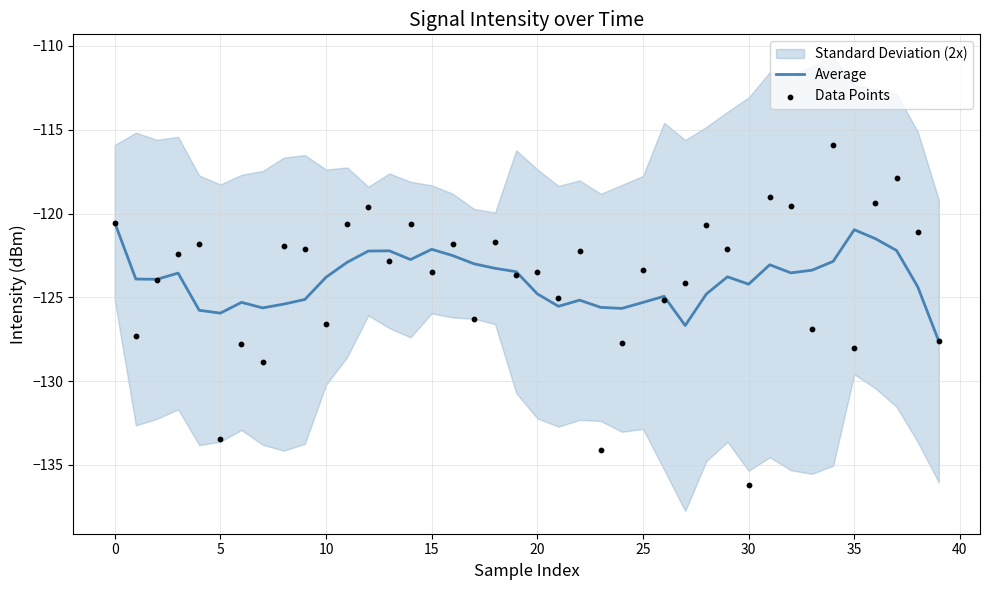

True or false: Average has a value of -167.2 at 15.

False